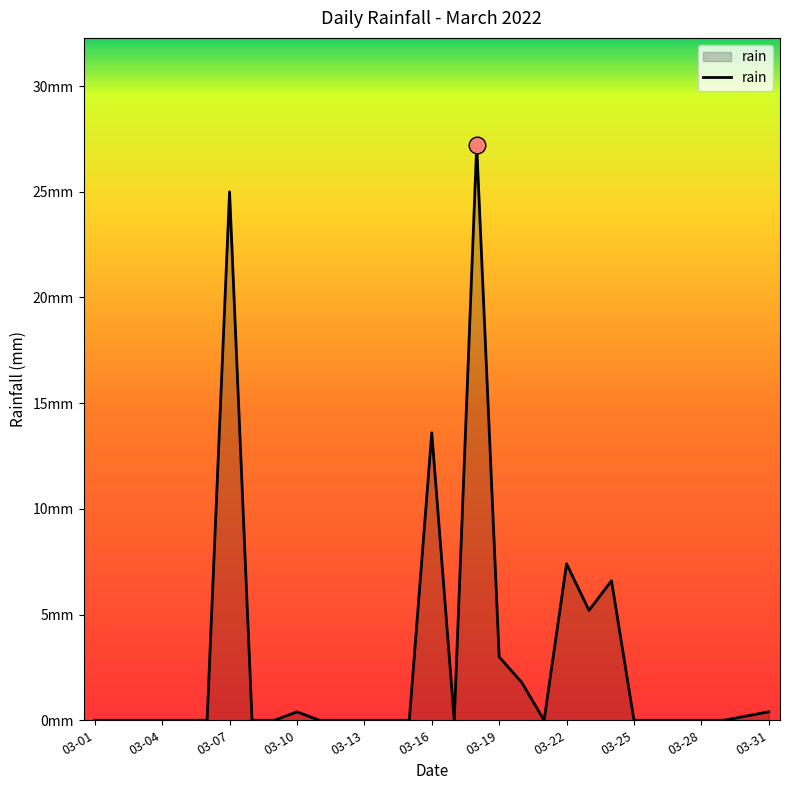

What is the sum of all values?

90.8